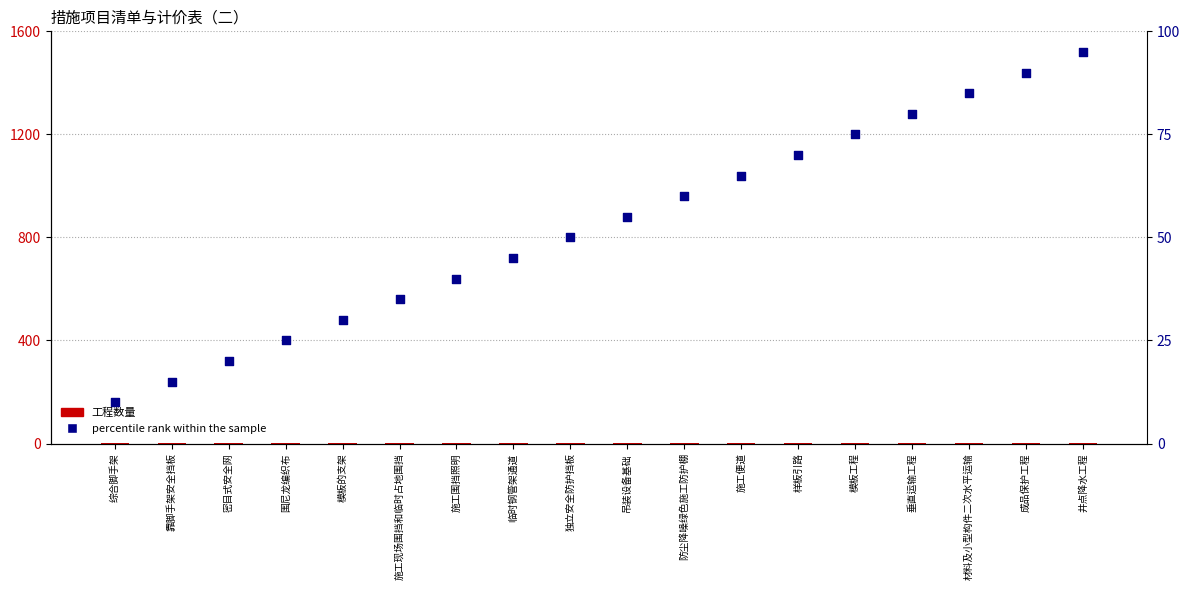

Is the value of percentile rank within the sample at 围尼龙编织布 greater than the value of 工程数量 at 井点降水工程?

Yes